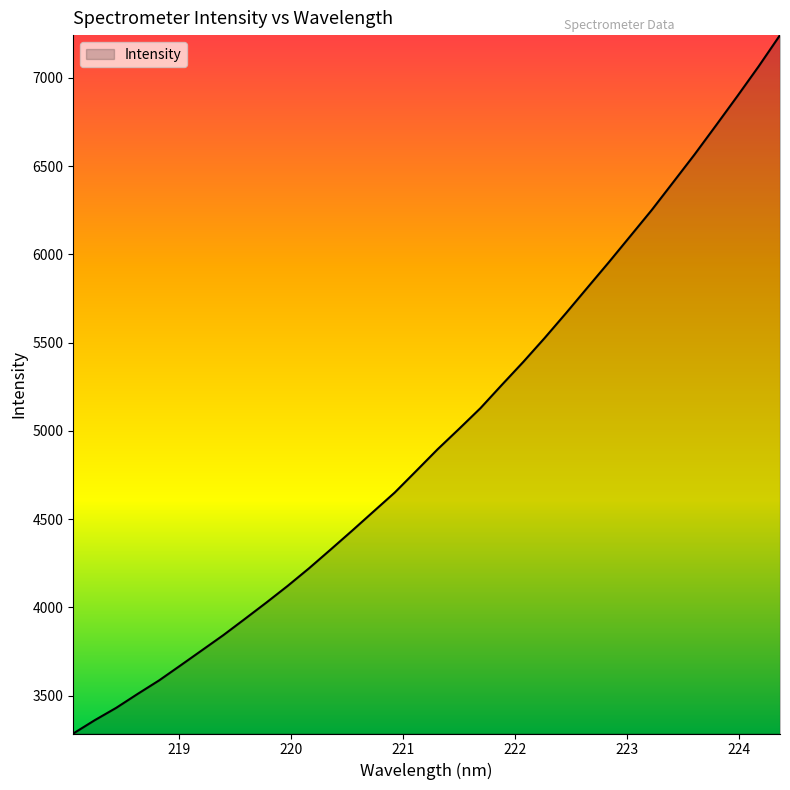

What is the minimum value shown in the chart?

3286.3